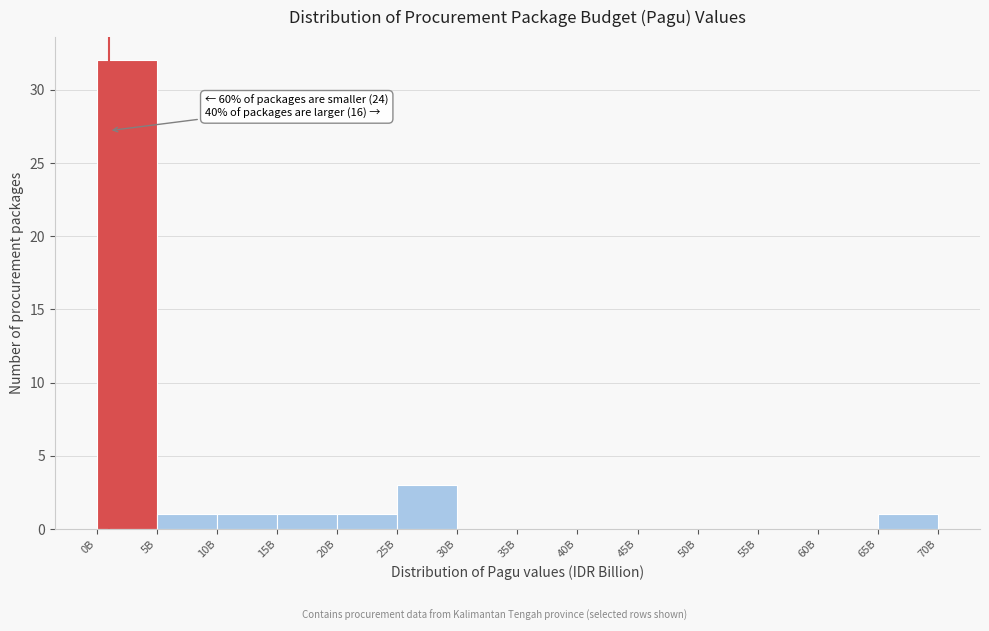

Reading left to right, transcribe all the data shown in this chart.

0B=32	5B=1	10B=1	15B=1	20B=1	25B=3	30B=0	35B=0	40B=0	45B=0	50B=0	55B=0	60B=0	65B=1